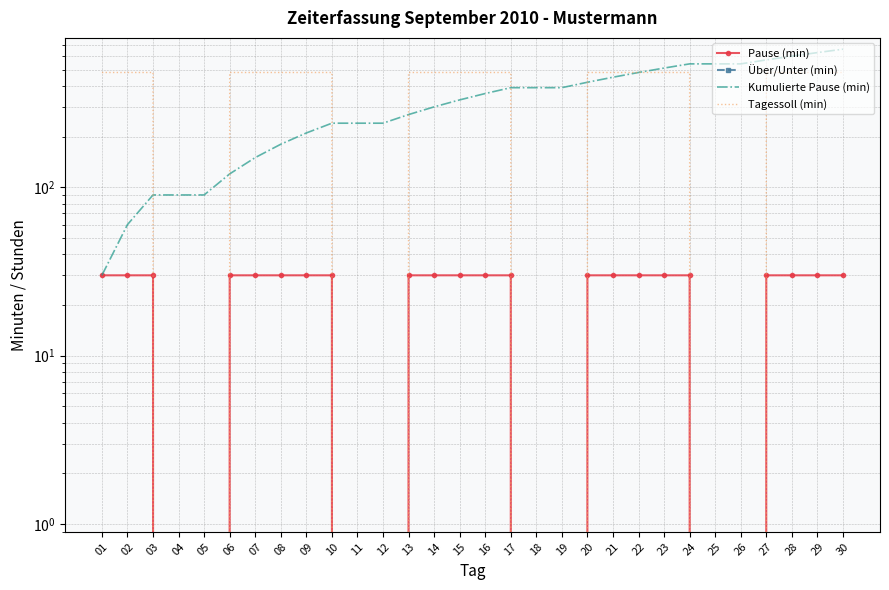

True or false: Tagessoll (min) and Pause (min) intersect in this chart.

False